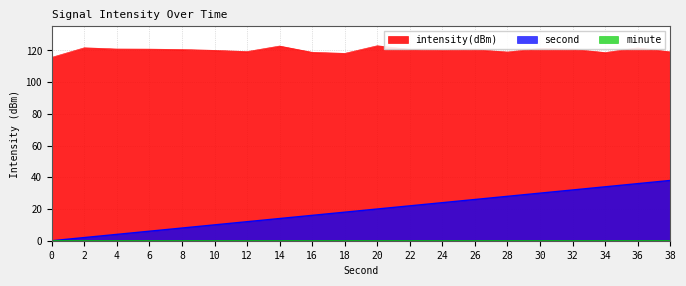

How many data points in second are above 20?

9